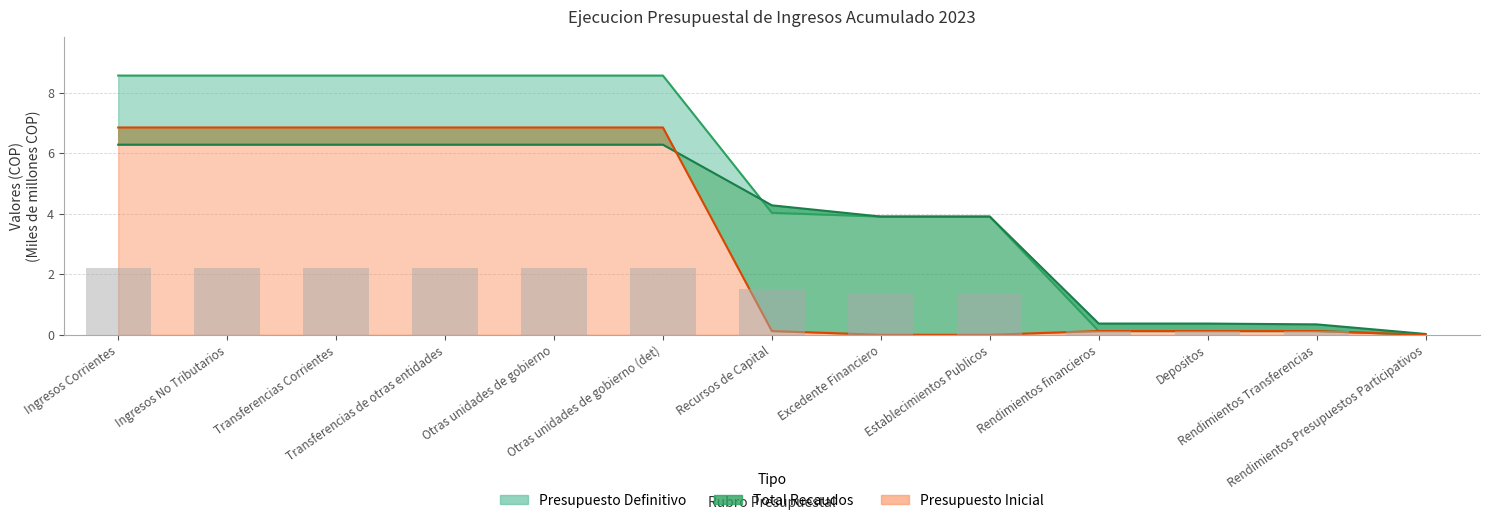

The value of Presupuesto Definitivo at Establecimientos Publicos is 6.3. True or false?

False